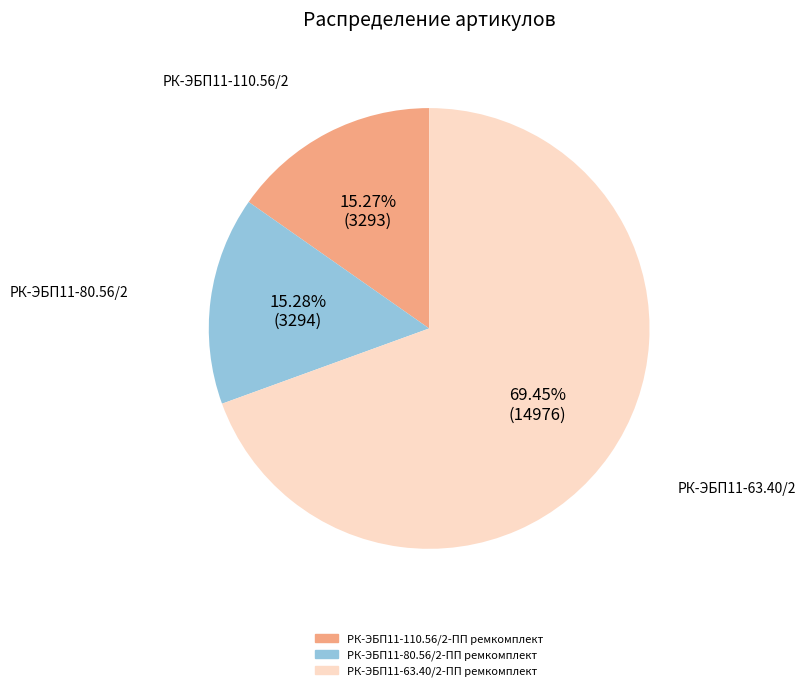

To the nearest percent, what portion does РК-ЭБП11-80.56/2-ПП ремкомплект represent?

15%